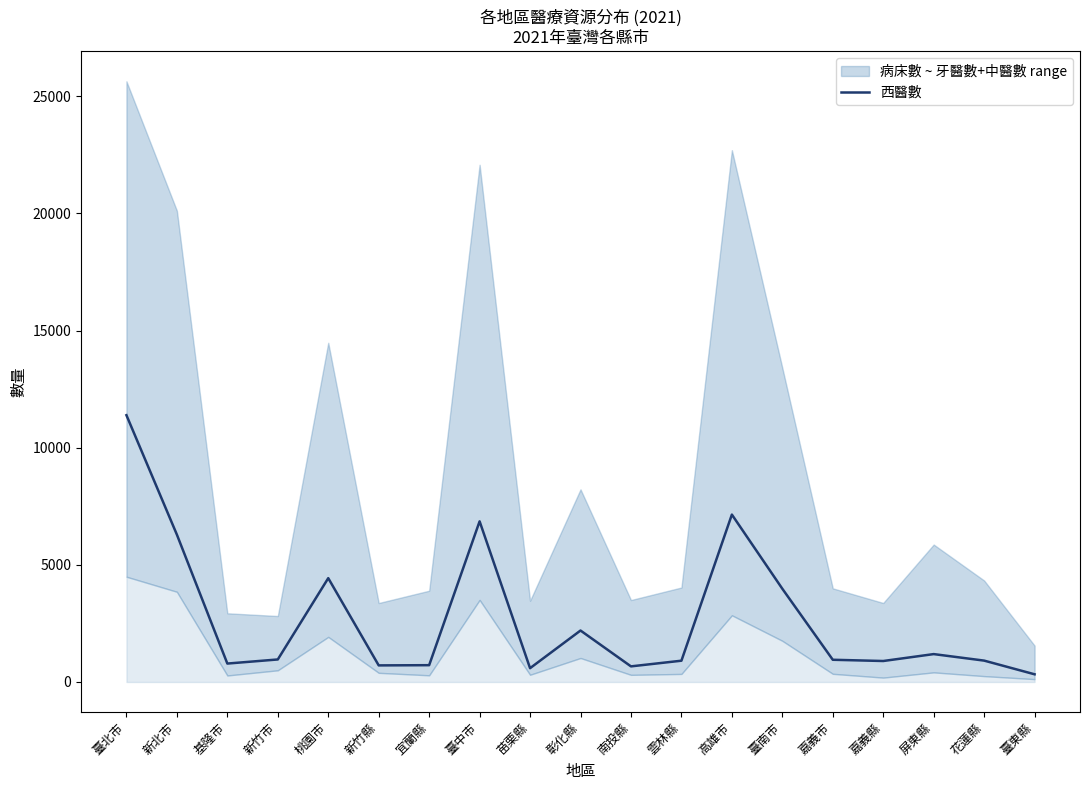

At which label does the data first exceed 948?

臺北市